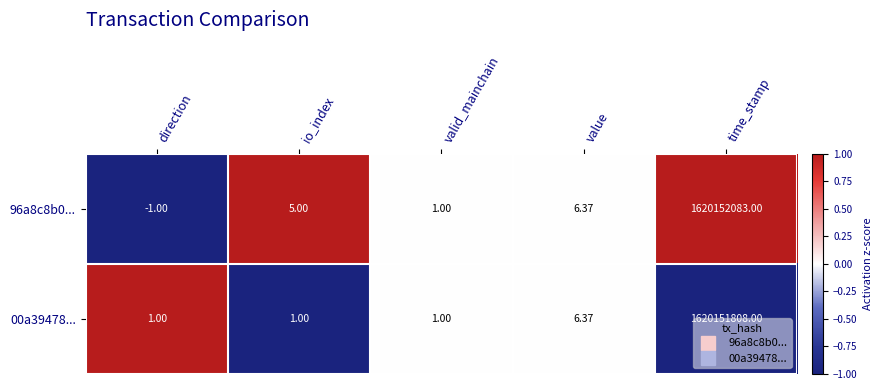

How many values in 96a8c8b0... are above zero?

4